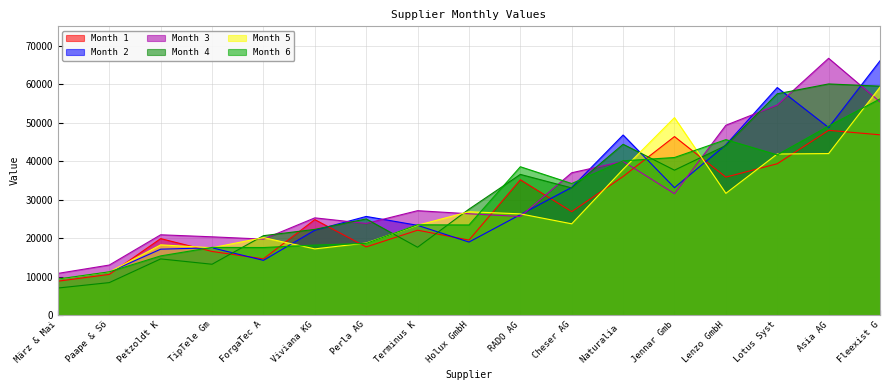

What is the spread (max minus min) of values at RADO AG?

12927